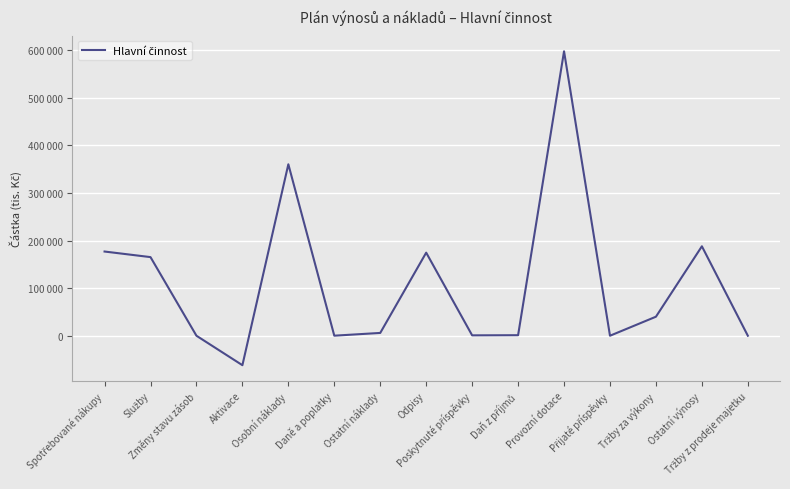

The value at Služby is 165196. True or false?

True